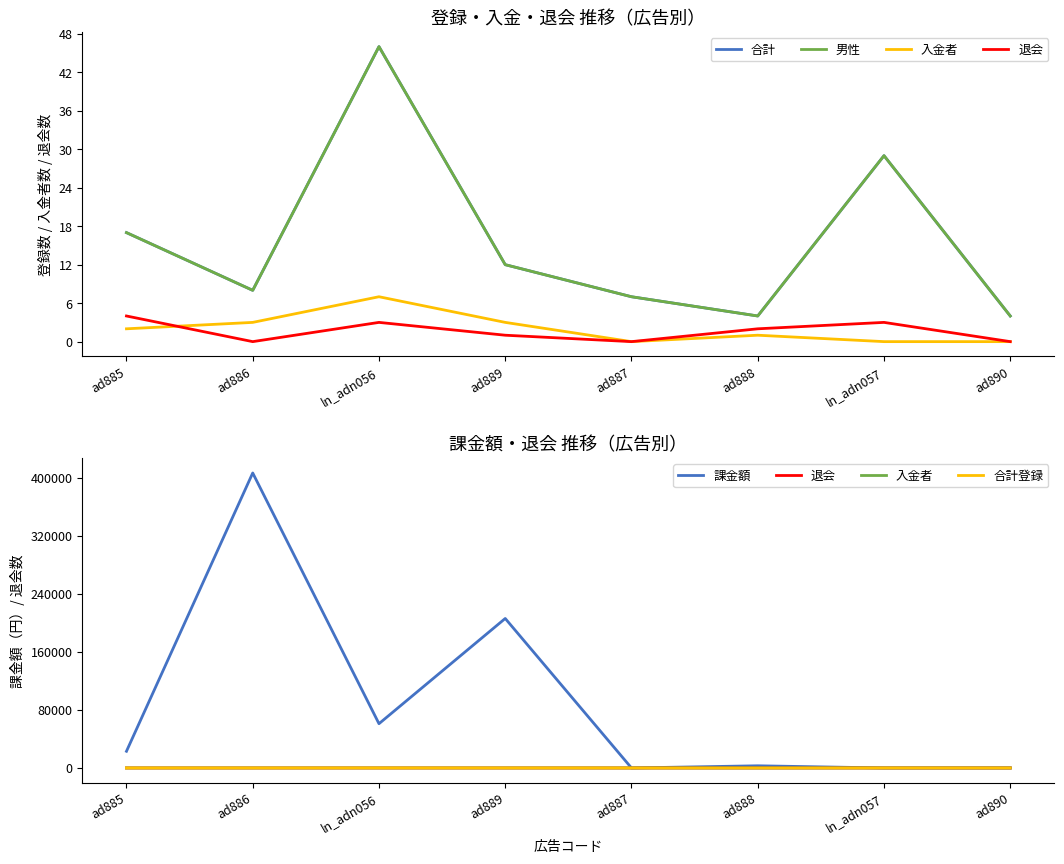

What is the spread (max minus min) of values at ad887?

7